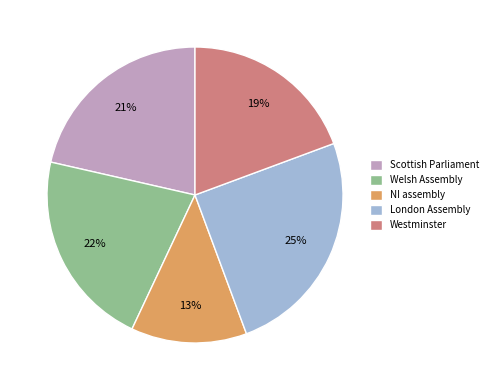

Combined, do Westminster and NI assembly account for over 50%?

No